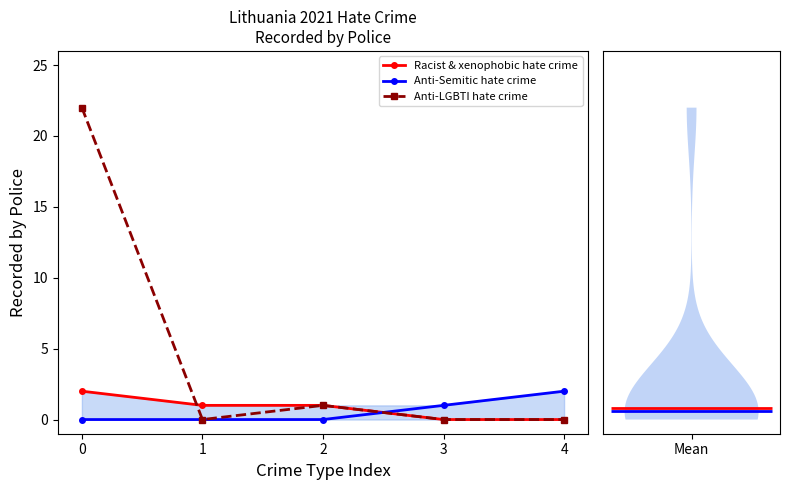

What is the sum of the Anti-Semitic hate crime values at 2 and 4?

2